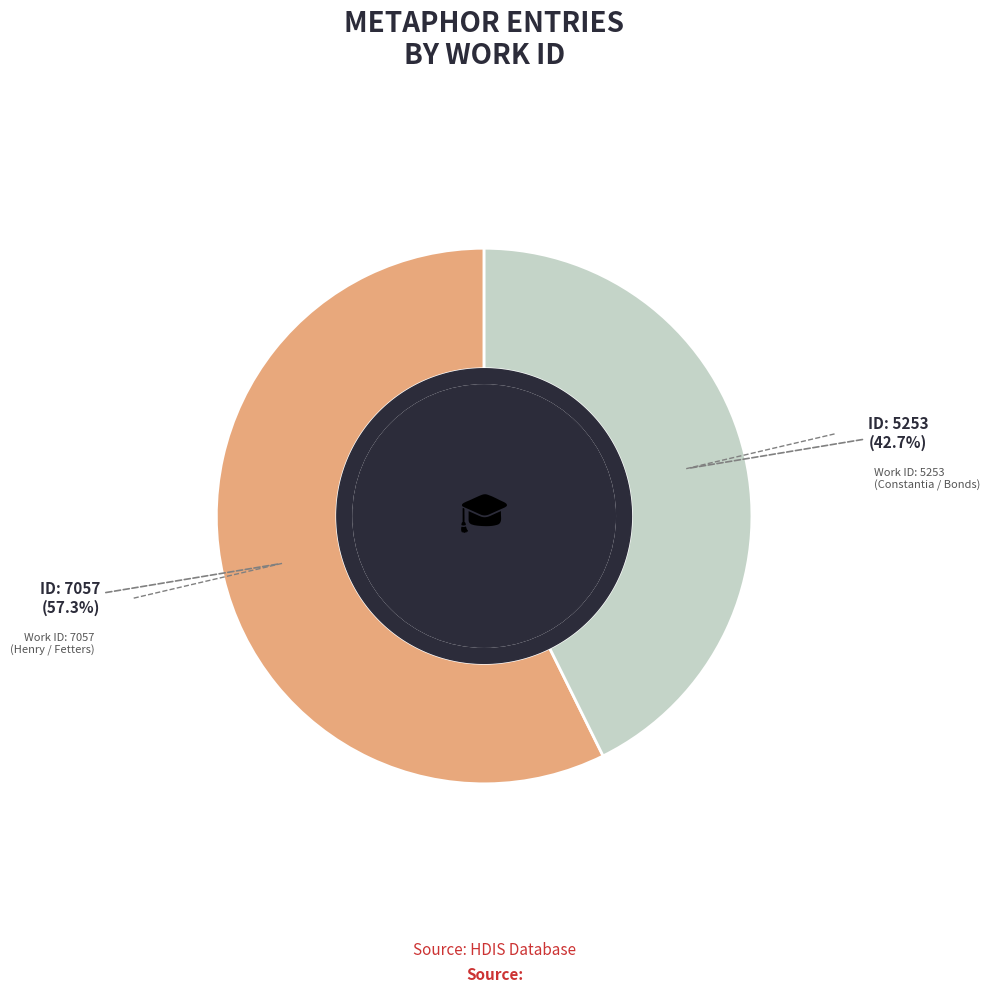

How many segments does this pie chart have?

2